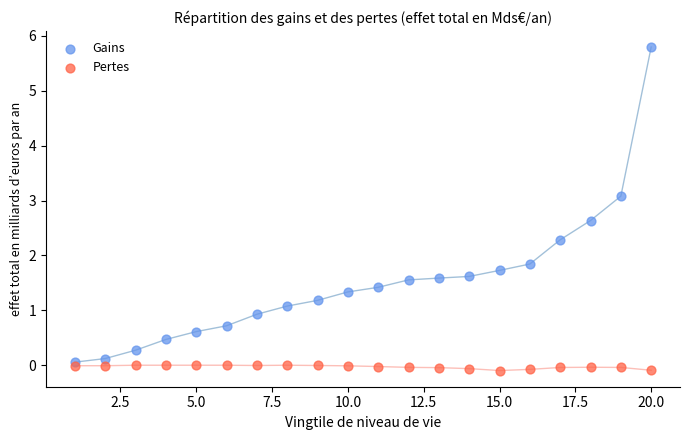

Which series reaches the maximum Y coordinate?

Gains